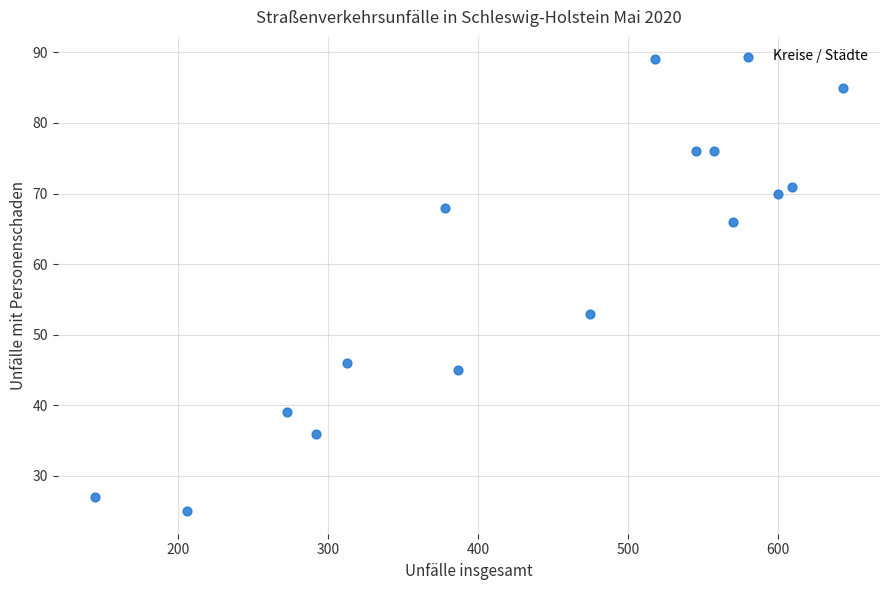

What Y value in the scatter plot is closest to 57?

53